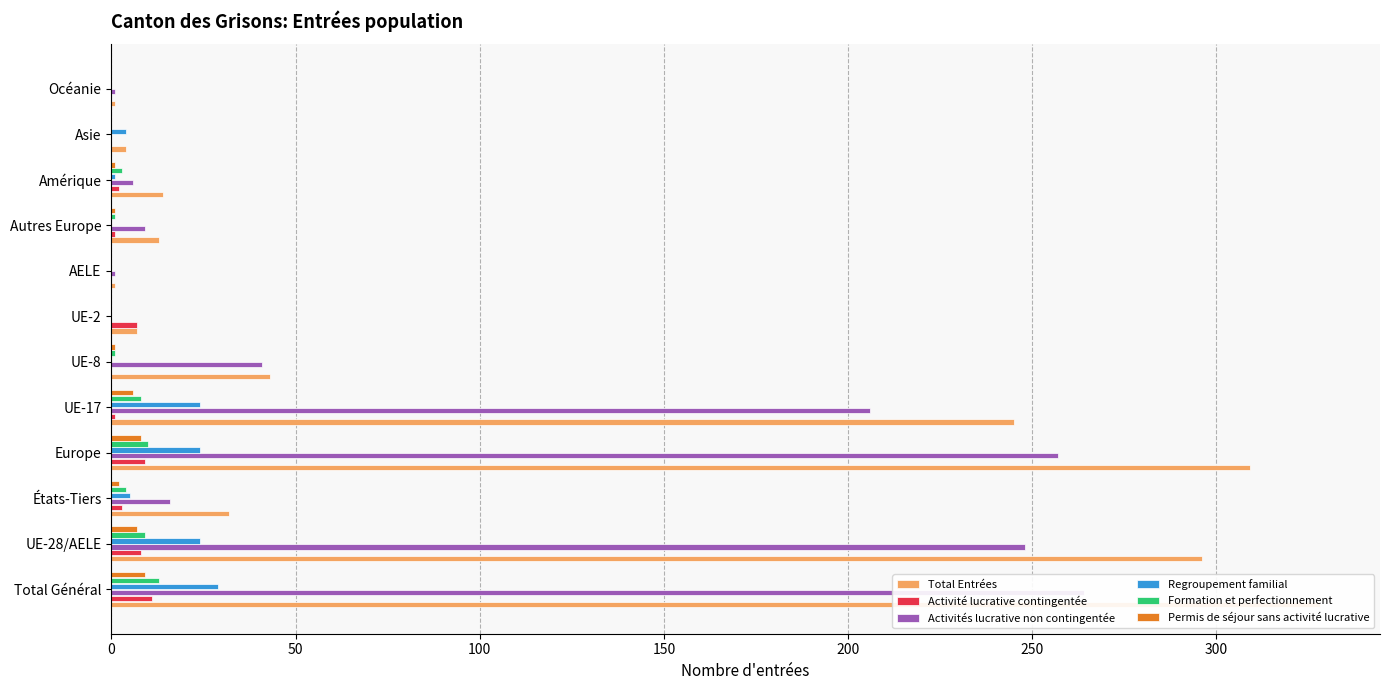

True or false: Activités lucrative non contingentée has a value of 0 at UE-2.

True